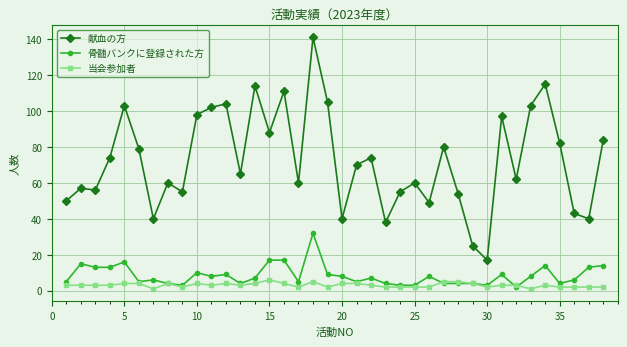

What is the value of the 当会参加者 point at the 2nd from the left?

3